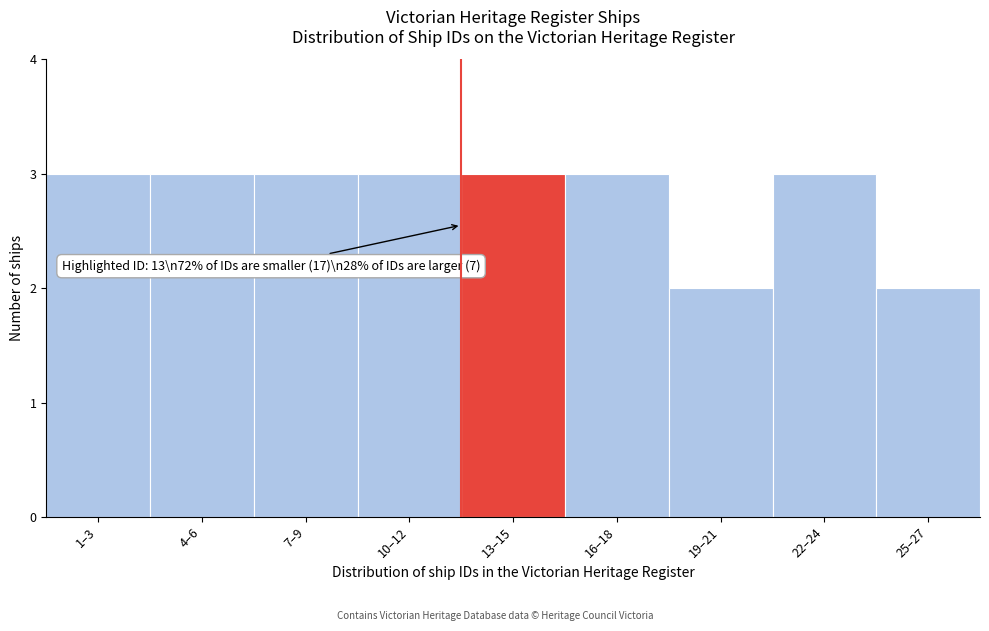

Reading left to right, extract all data points from this chart.

1–3=3	4–6=3	7–9=3	10–12=3	13–15=3	16–18=3	19–21=2	22–24=3	25–27=2